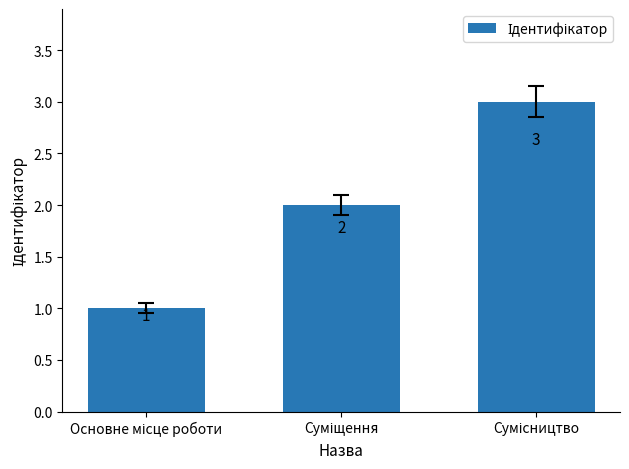

Does the chart contain any negative values?

No